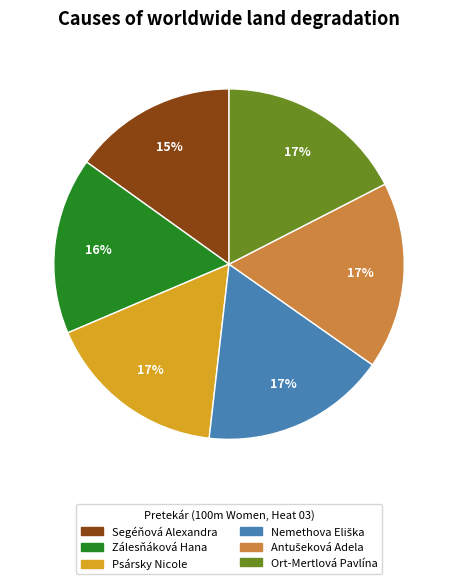

The Psársky Nicole slice represents 9% of the pie. True or false?

False